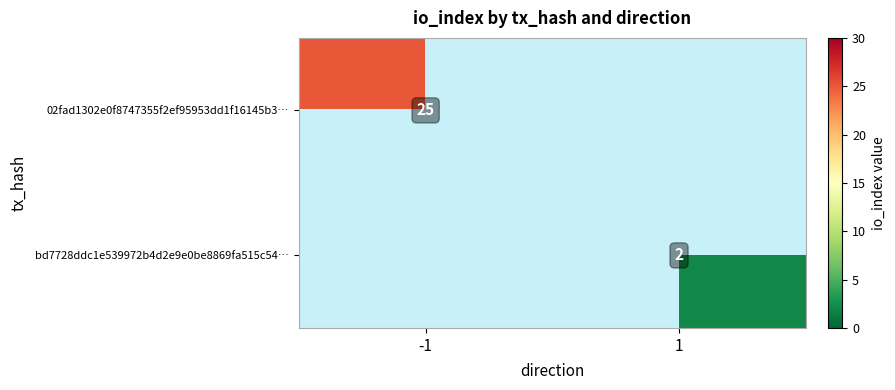

How many data points does each series have?

2